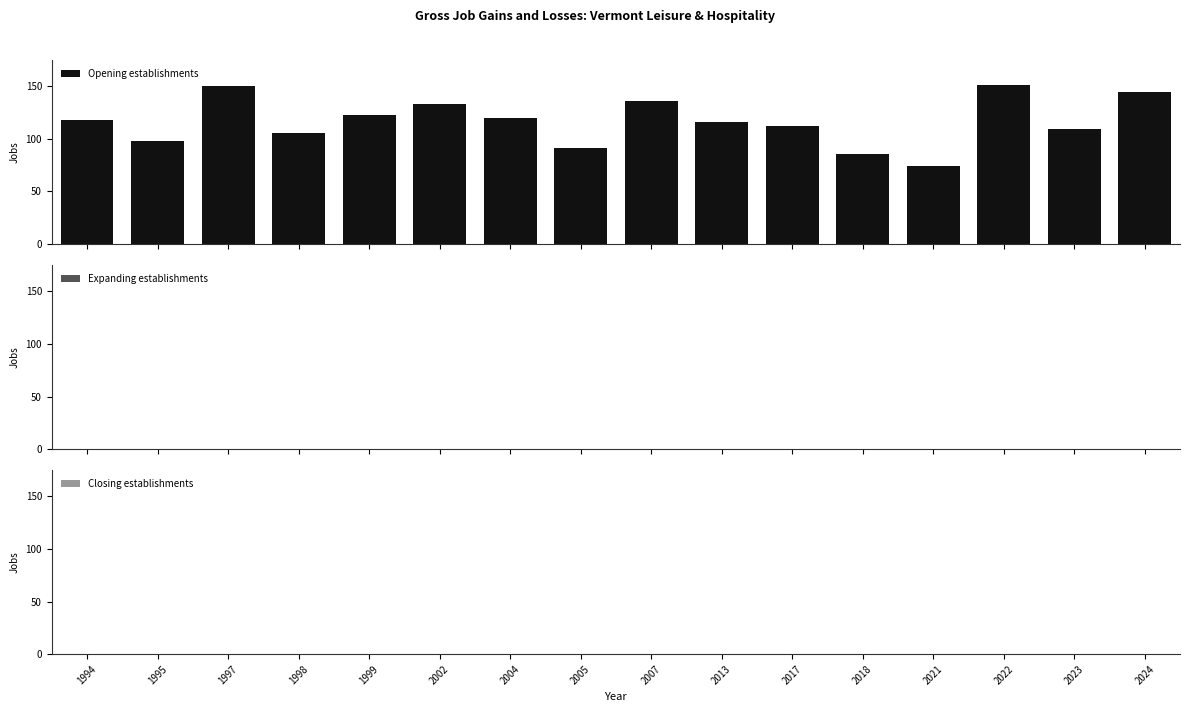

What is the value of the 6th bar from the left?

133